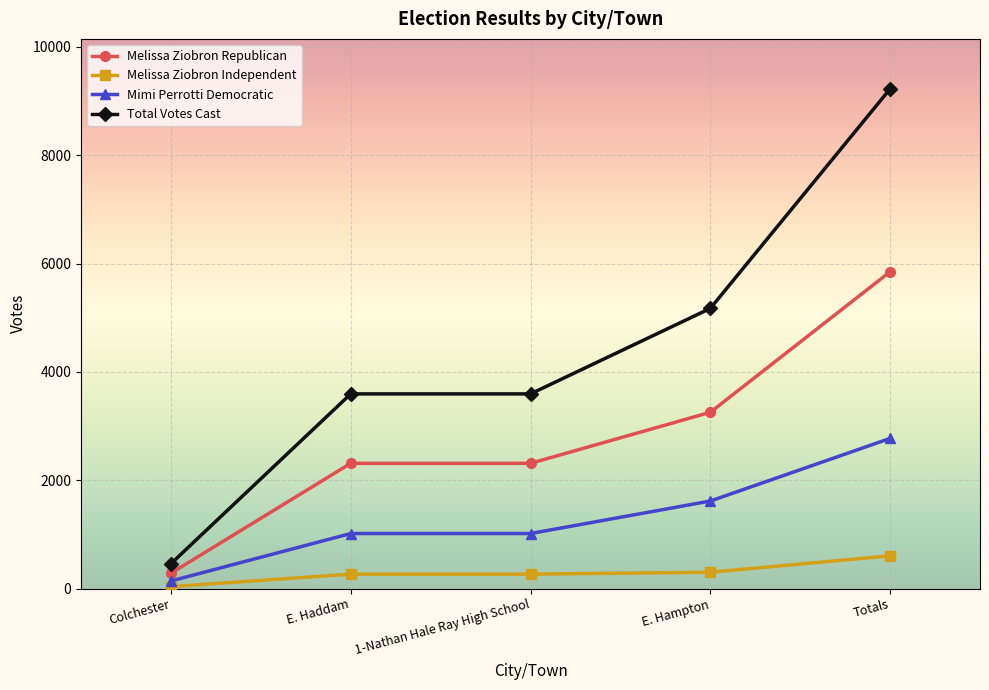

What is the label of the 3rd point from the left?

1-Nathan Hale Ray High School